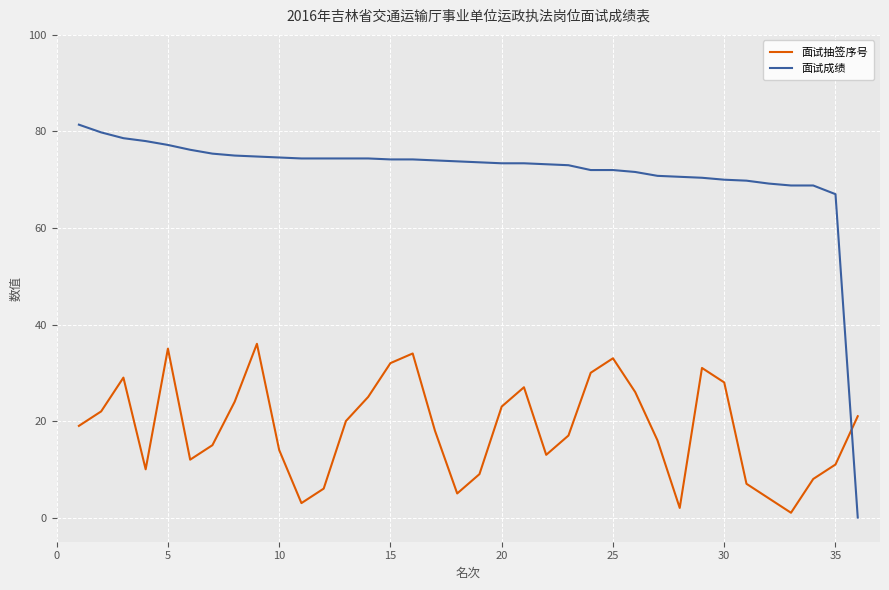

List the series in order of their peak value, highest first.

面试成绩, 面试抽签序号